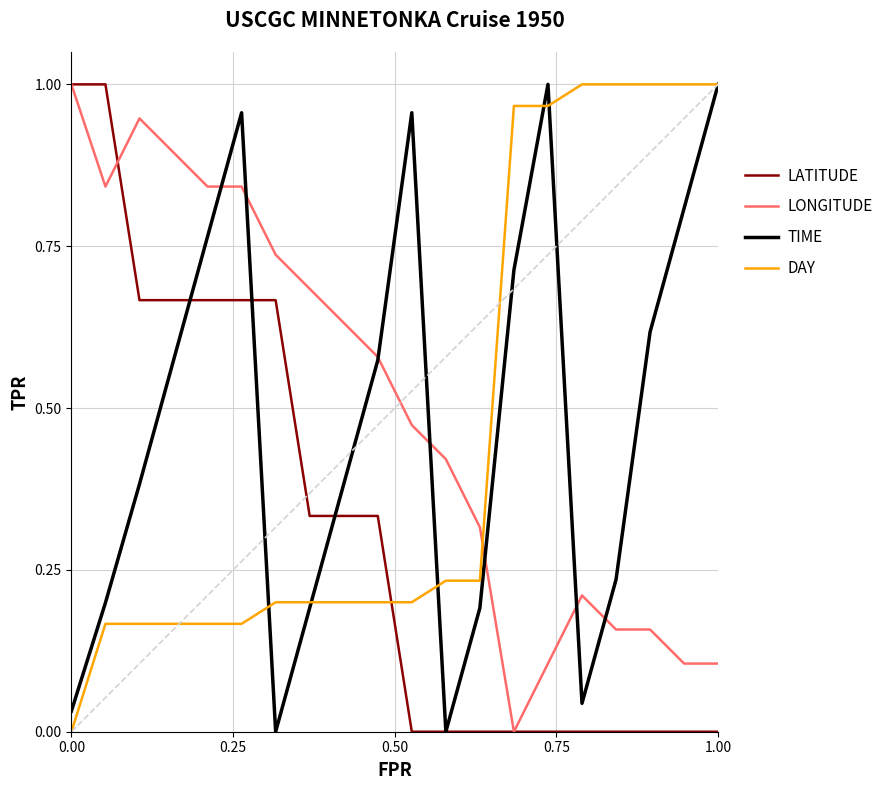

What are all the series names shown in the legend?

LATITUDE, LONGITUDE, TIME, DAY